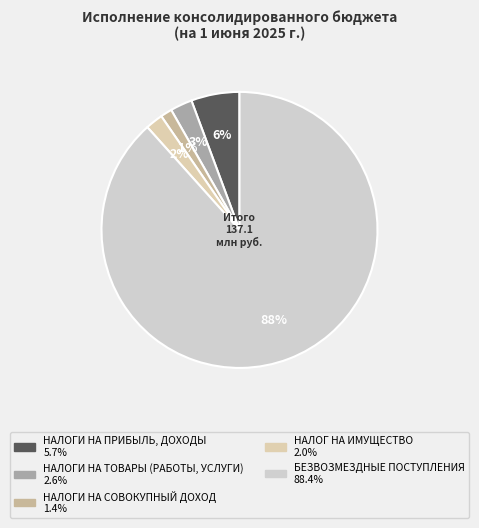

Which has a higher value, НАЛОГИ НА ТОВАРЫ (РАБОТЫ, УСЛУГИ) or НАЛОГИ НА СОВОКУПНЫЙ ДОХОД?

НАЛОГИ НА ТОВАРЫ (РАБОТЫ, УСЛУГИ)